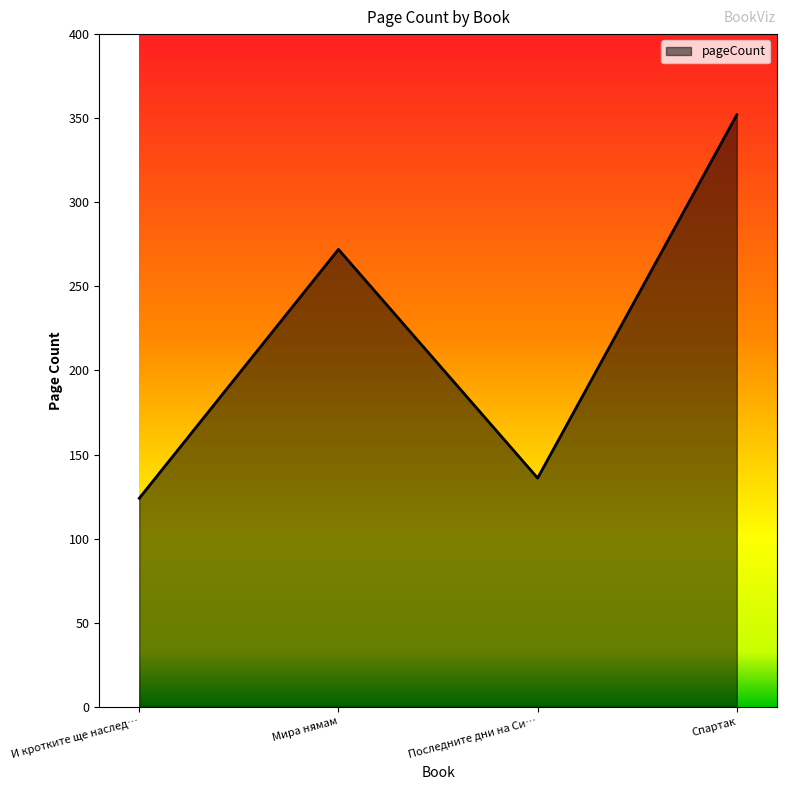

Which category has the highest value across all series?

Спартак